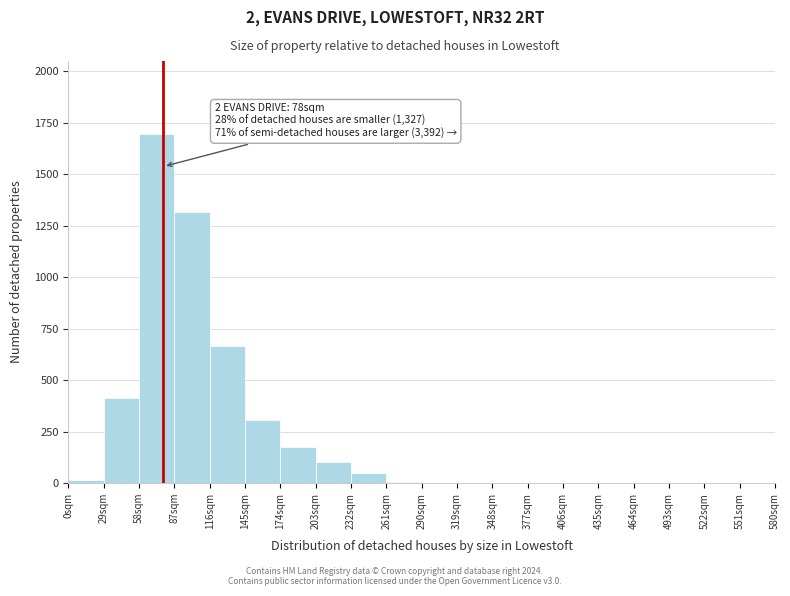

Which range on the x-axis has the tallest bar?

58 to 87